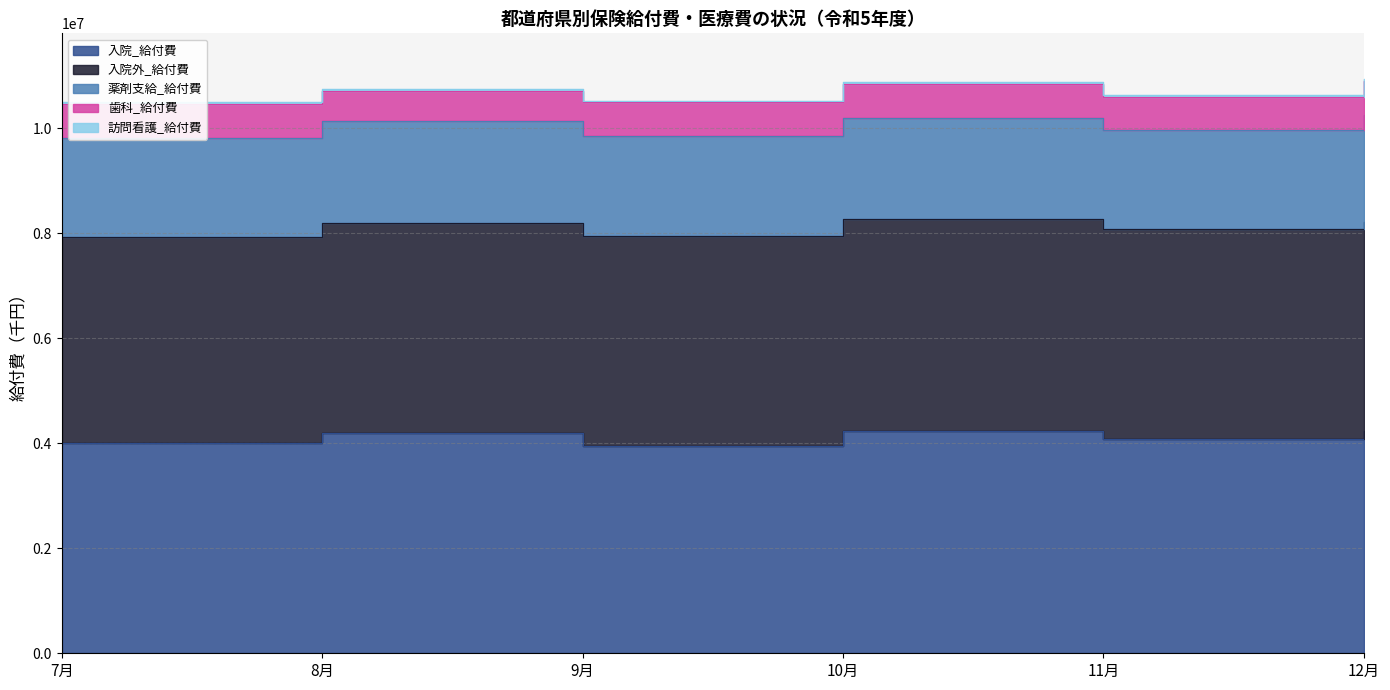

Which series has the largest range (max minus min)?

入院_給付費